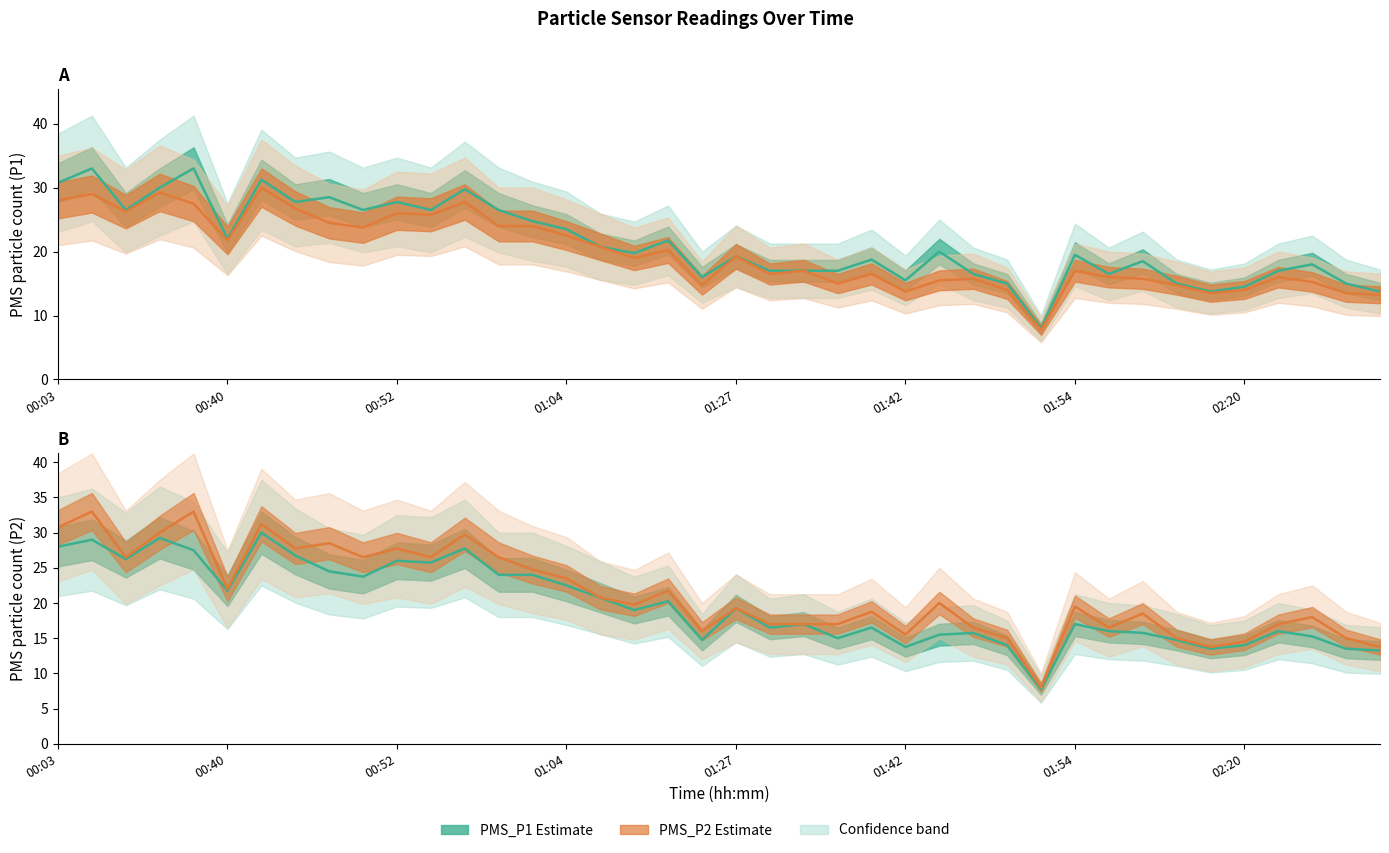

Which series changed the most between 00:47 and 01:56?

PMS_P1